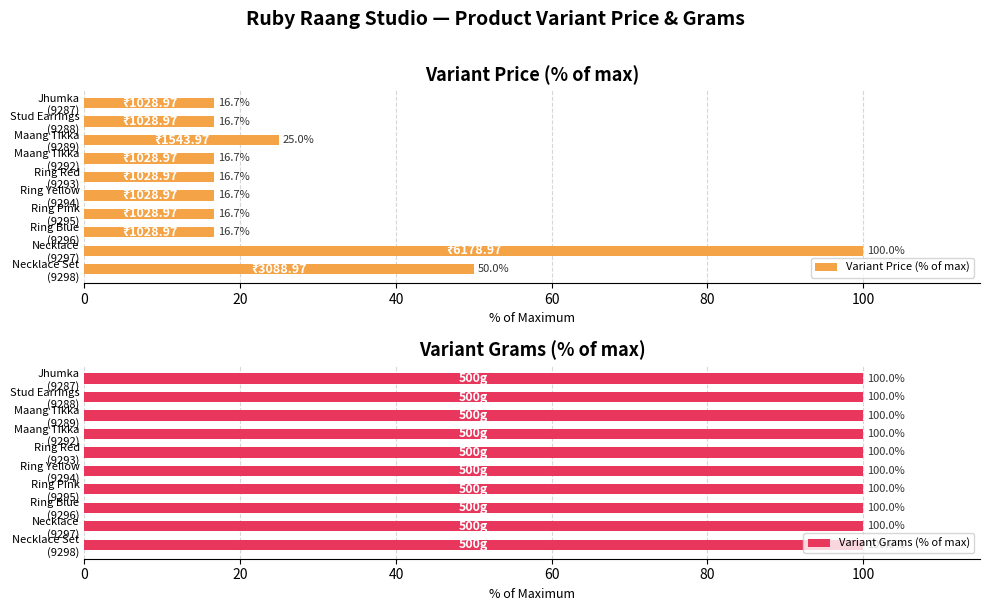

How many categories are shown in the chart?

10